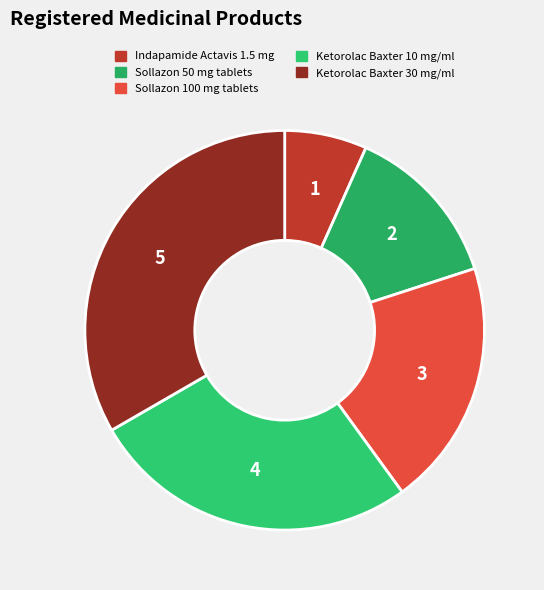

Is there any slice that represents more than half of the pie?

No